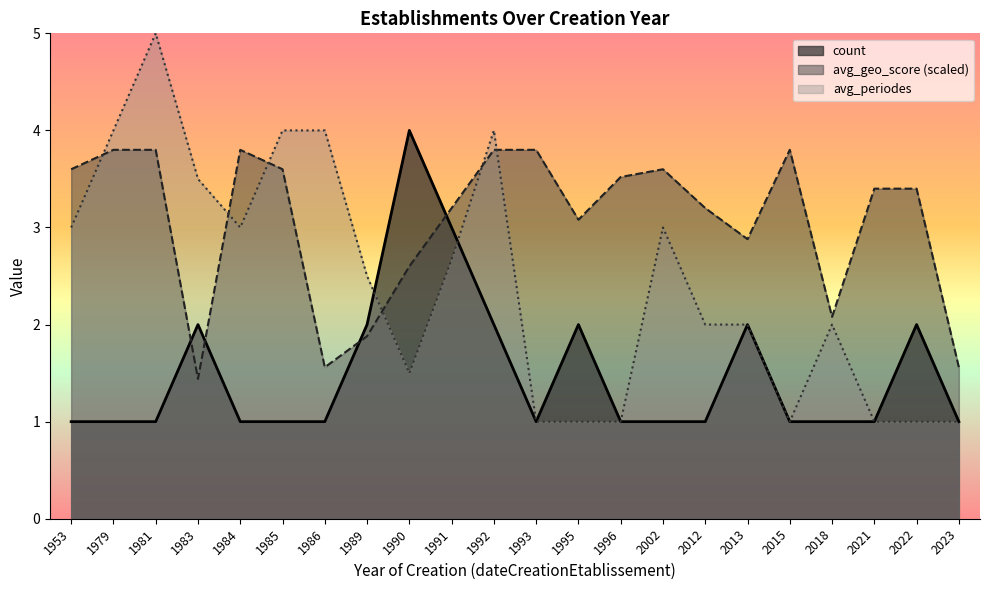

The value of avg_periodes at 1990 is 1.6. True or false?

False